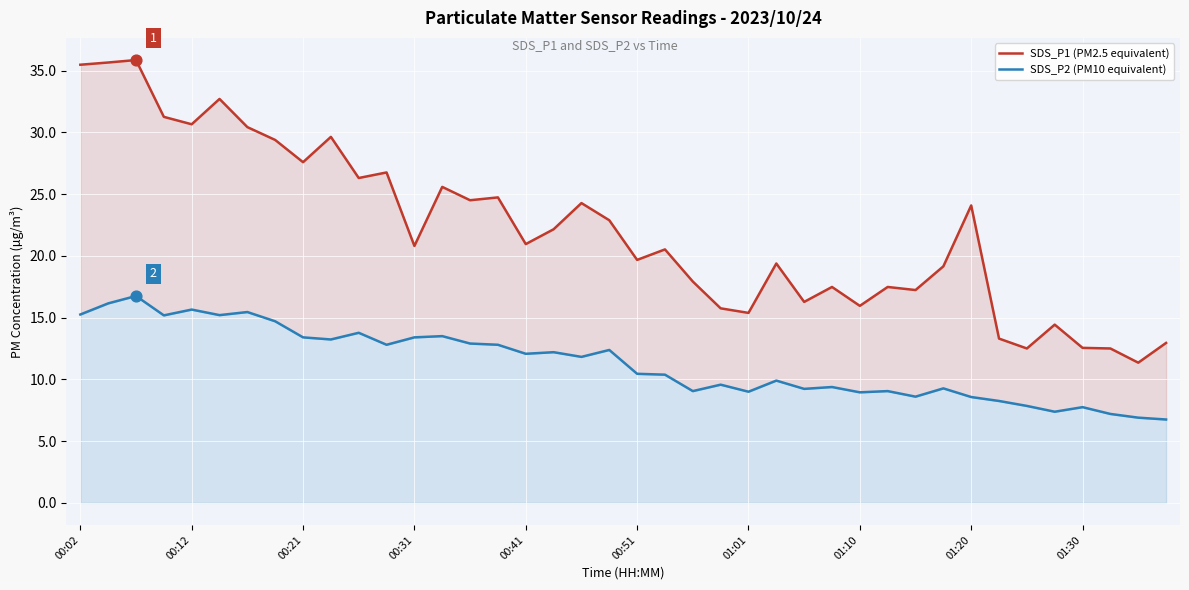

What are all the series names shown in the legend?

SDS_P1 (PM2.5 equivalent), SDS_P2 (PM10 equivalent)